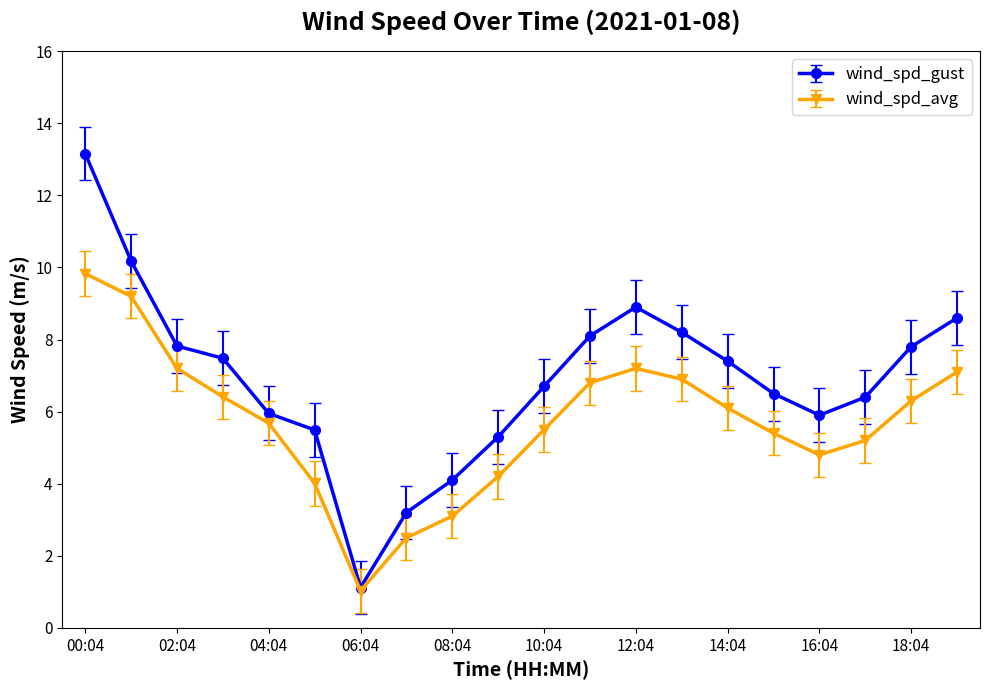

Rank the series by their maximum value, from highest to lowest.

wind_spd_gust, wind_spd_avg